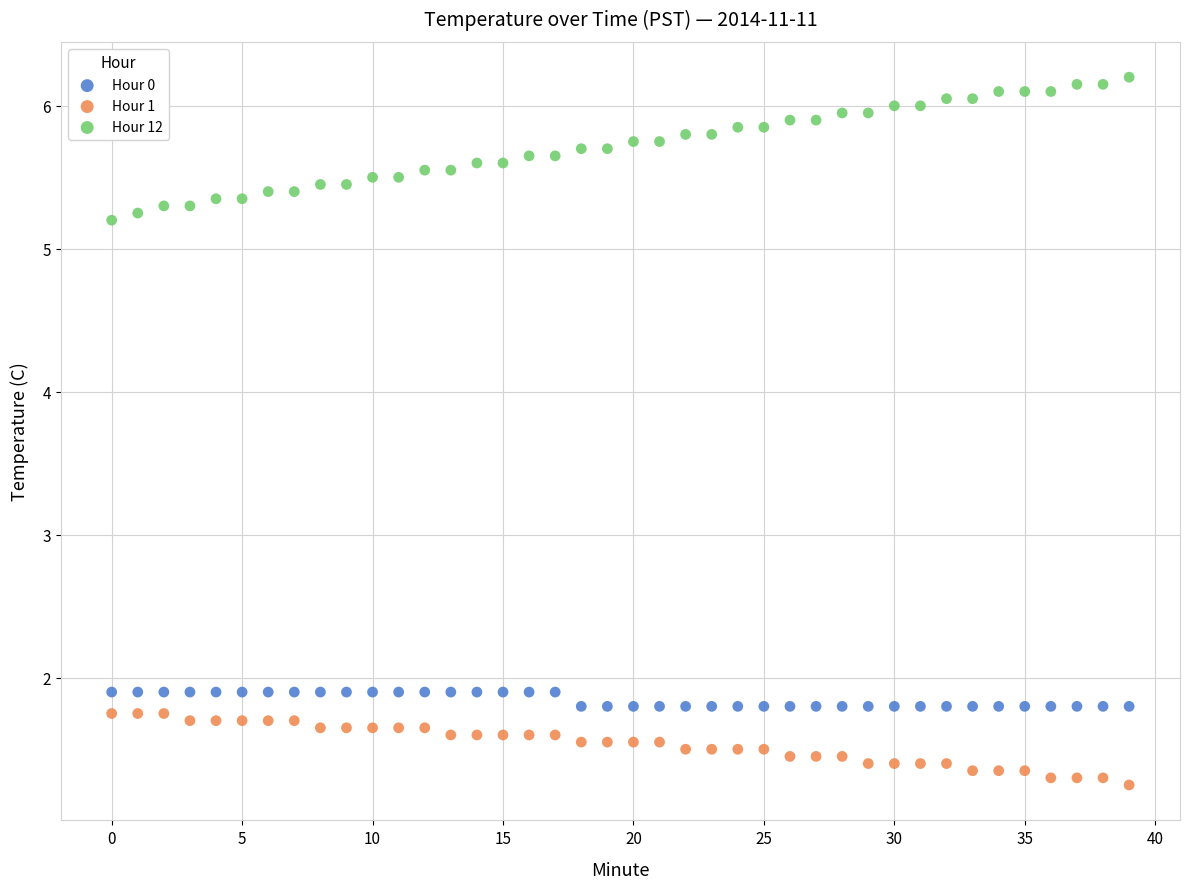

Which series contains the highest Y value?

Hour 12